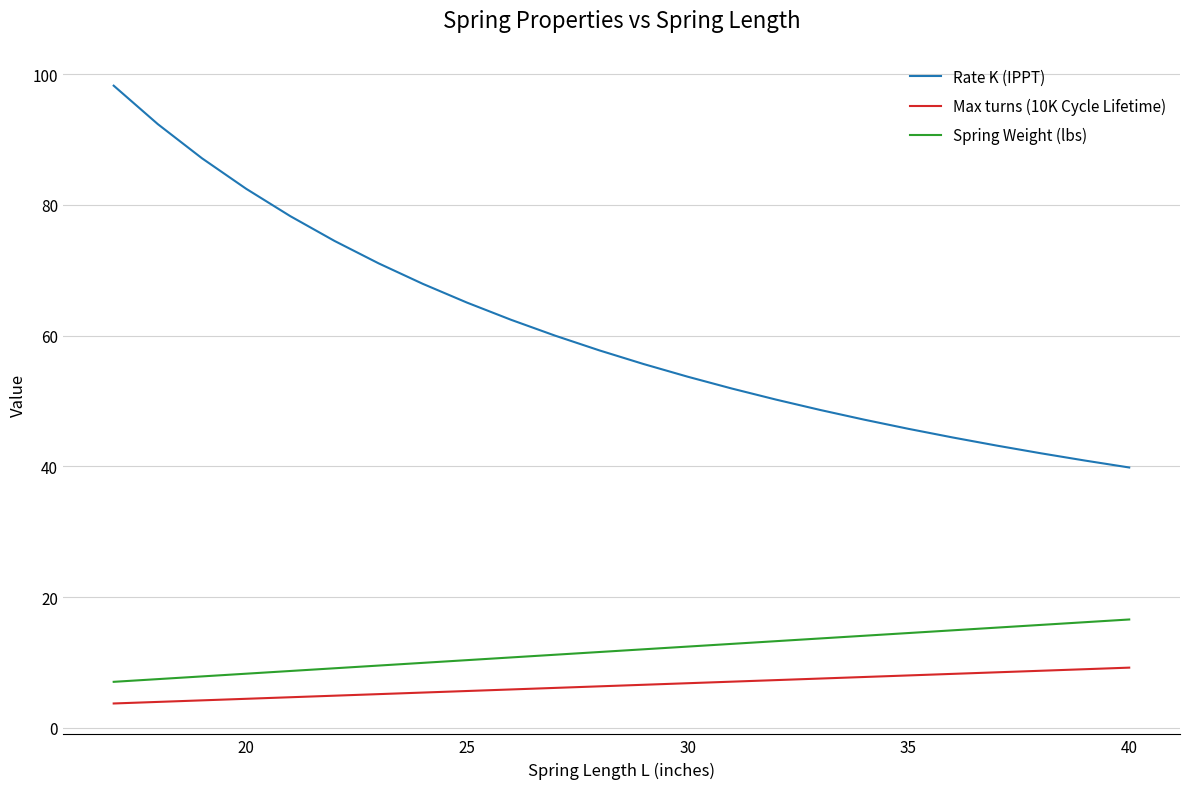

What is the maximum value shown in the chart?

98.3